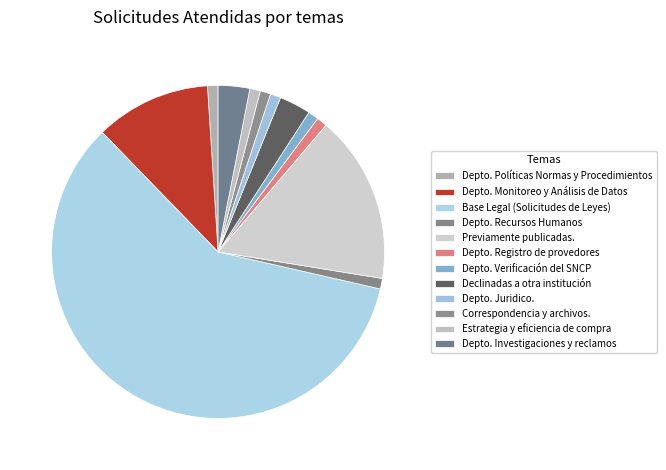

Rank the categories by value from lowest to highest.

Depto. Políticas Normas y Procedimientos, Depto. Recursos Humanos, Depto. Registro de provedores, Depto. Verificación del SNCP, Depto. Juridico., Correspondencia y archivos., Estrategia y eficiencia de compra, Declinadas a otra institución, Depto. Investigaciones y reclamos, Depto. Monitoreo y Análisis de Datos, Previamente publicadas., Base Legal (Solicitudes de Leyes)